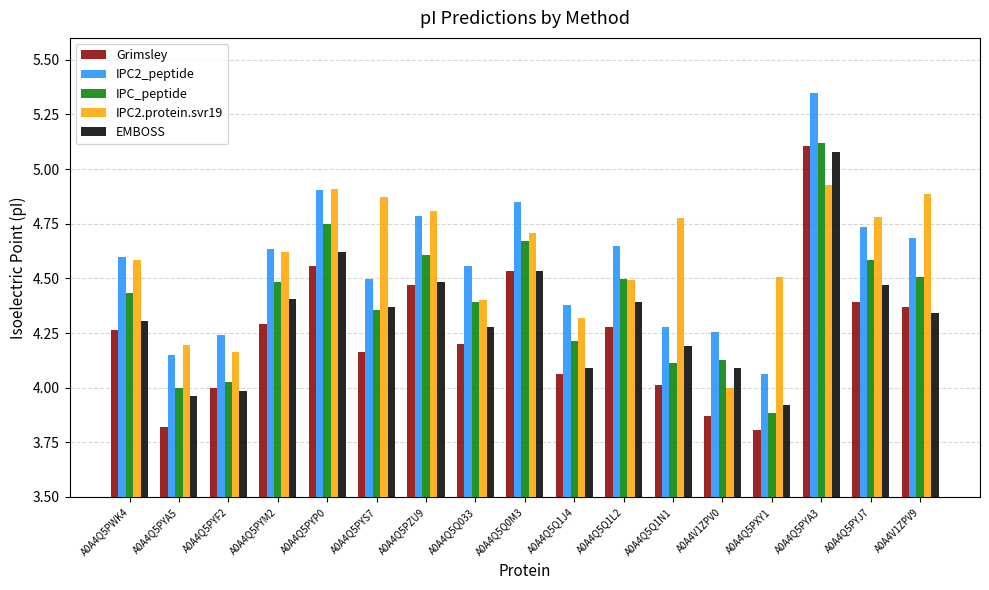

Which series has the largest range (max minus min)?

Grimsley